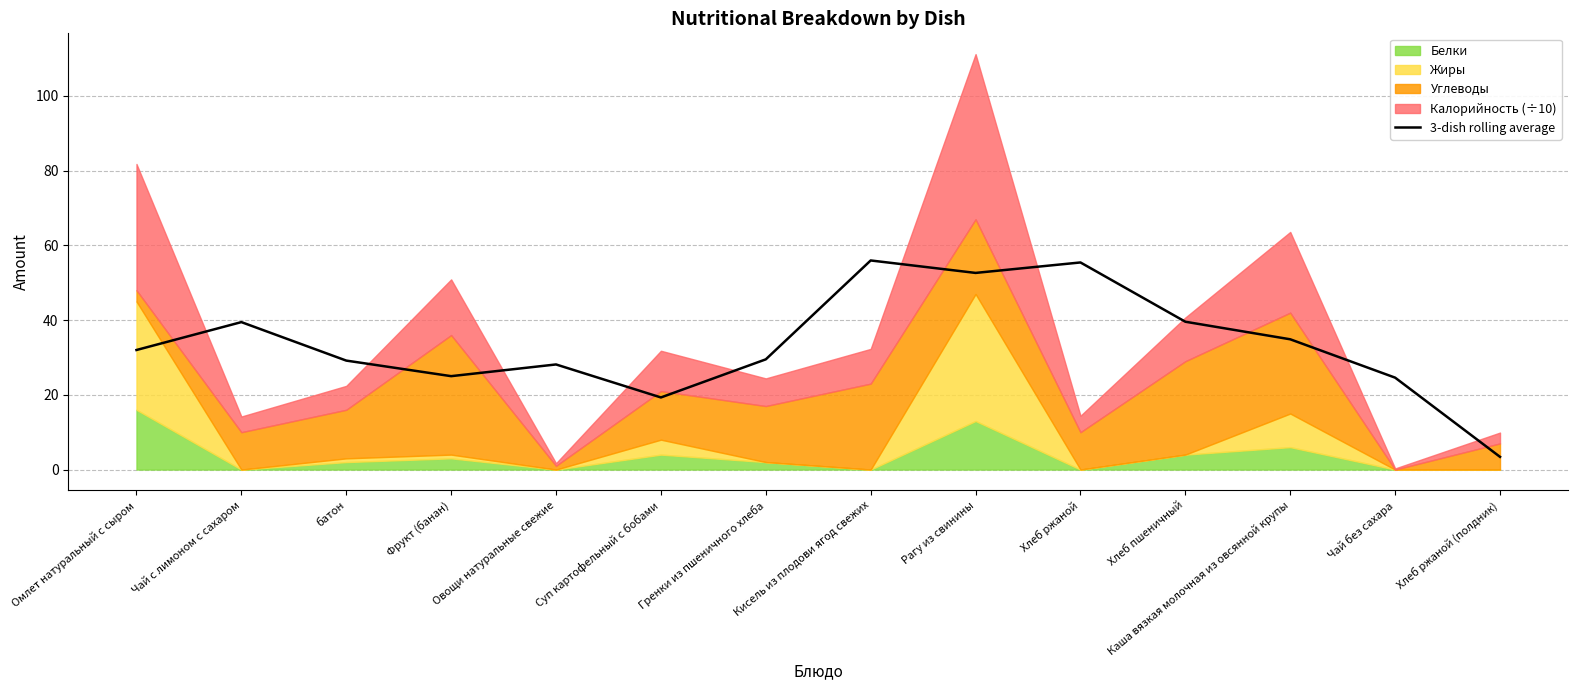

Reading left to right, what are all the values shown in this chart?

32.0	39.5	29.2	25.0	28.1	19.3	29.5	56.0	52.6	55.4	39.6	34.9	24.6	3.4